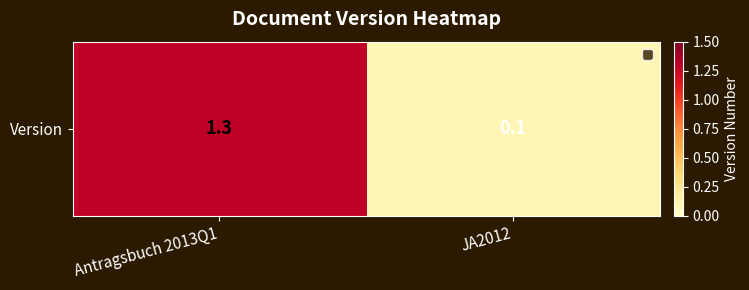

Which label corresponds to the smallest value in the chart?

JA2012